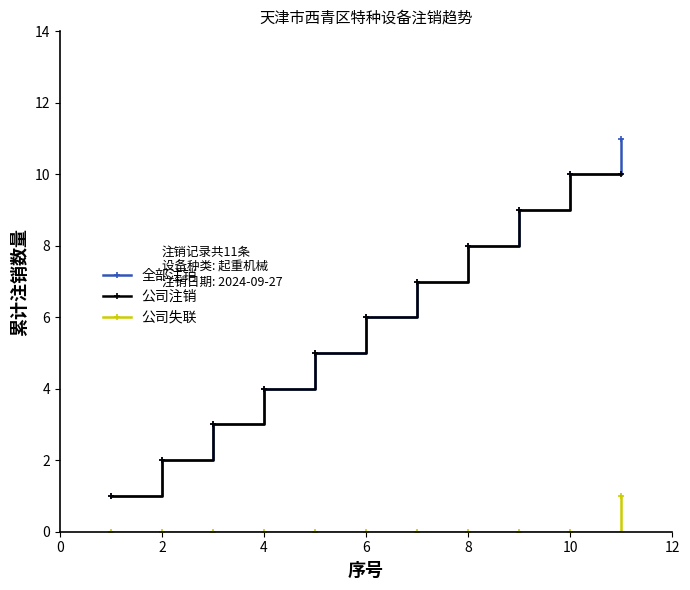

Rank the series by their maximum value, from highest to lowest.

全部注销, 公司注销, 公司失联